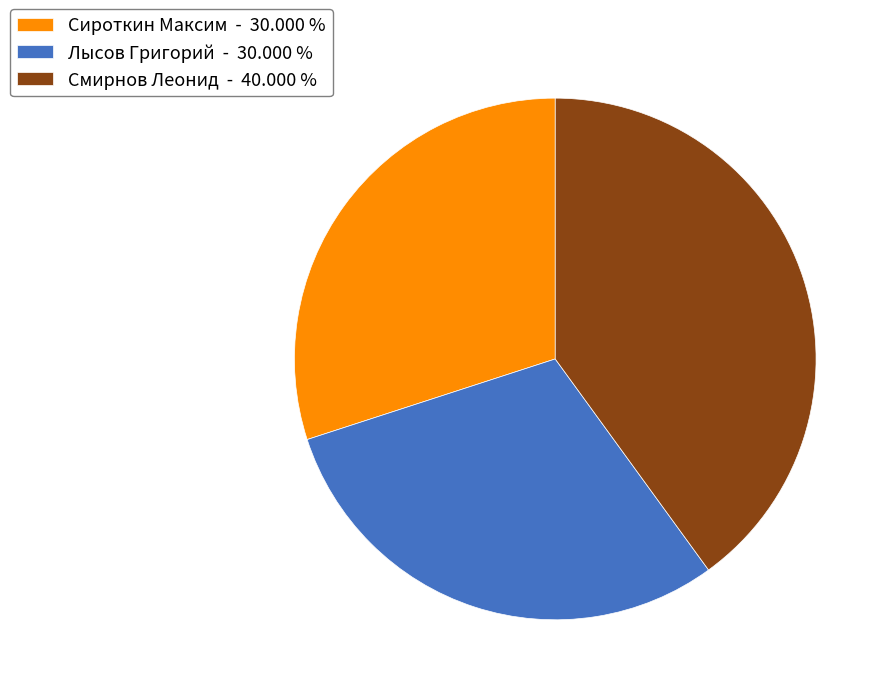

Does Сироткин Максим - 30.000 % account for over 50% of the chart?

No